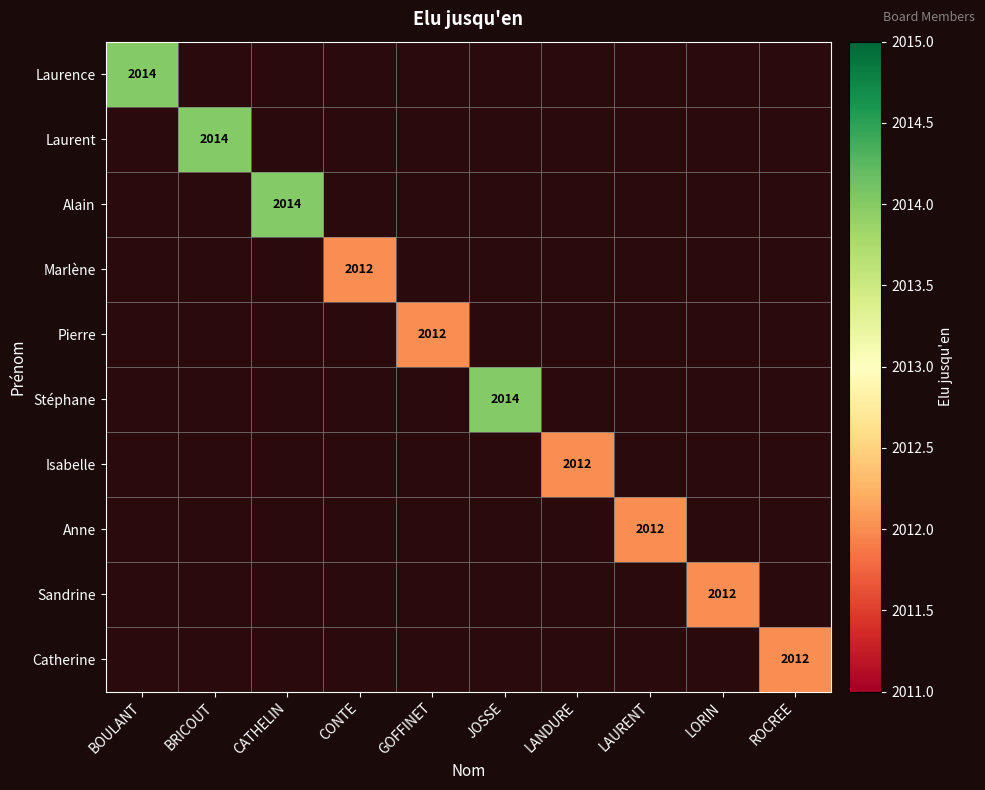

What is the smallest value displayed?

2012.0